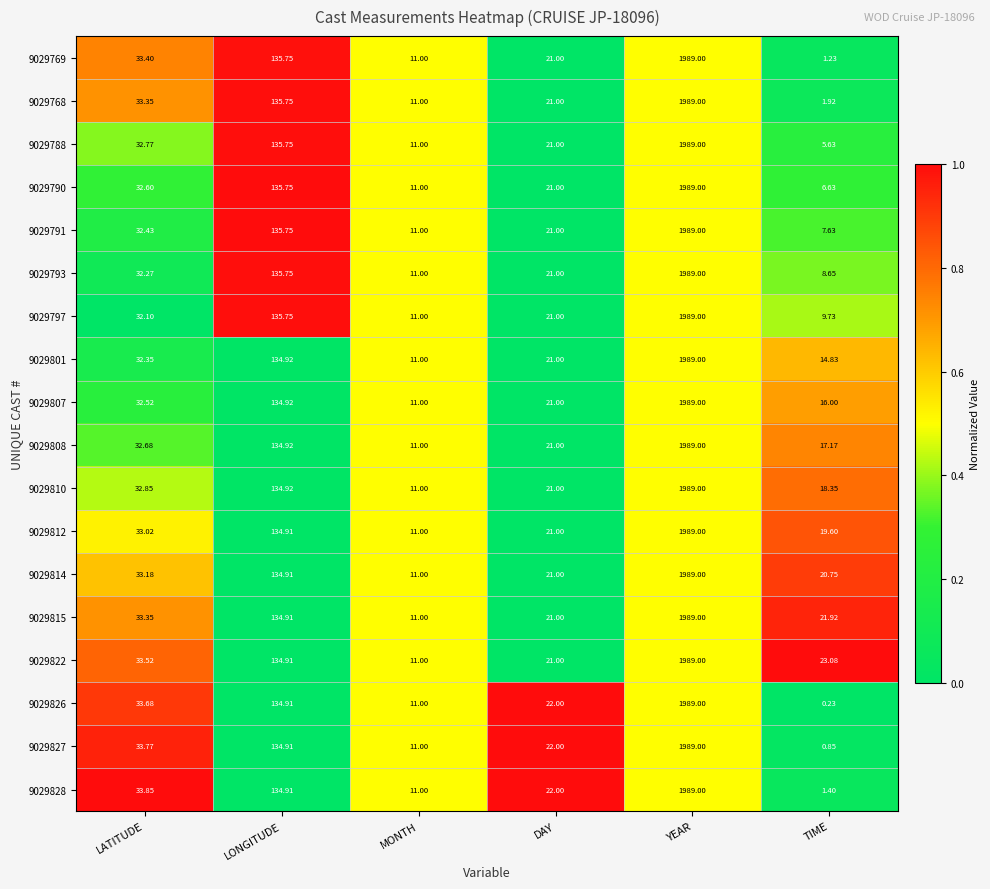

How many categories are shown in the chart?

6